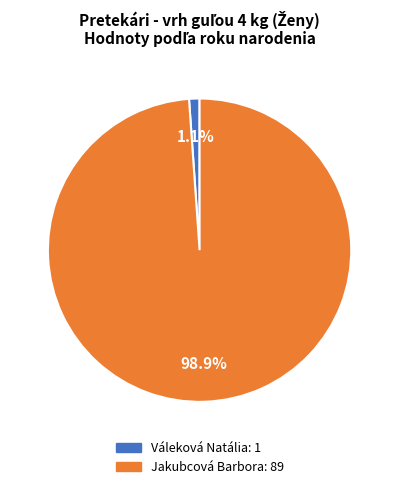

The Jakubcová Barbora slice represents 99% of the pie. True or false?

True